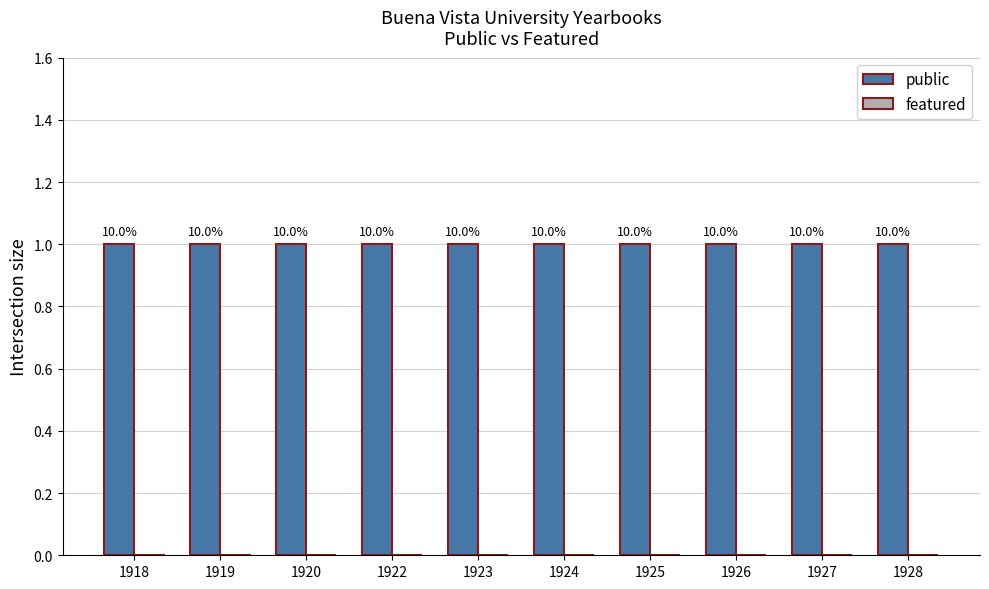

Are the bars grouped side by side (vs. stacked)?

Yes